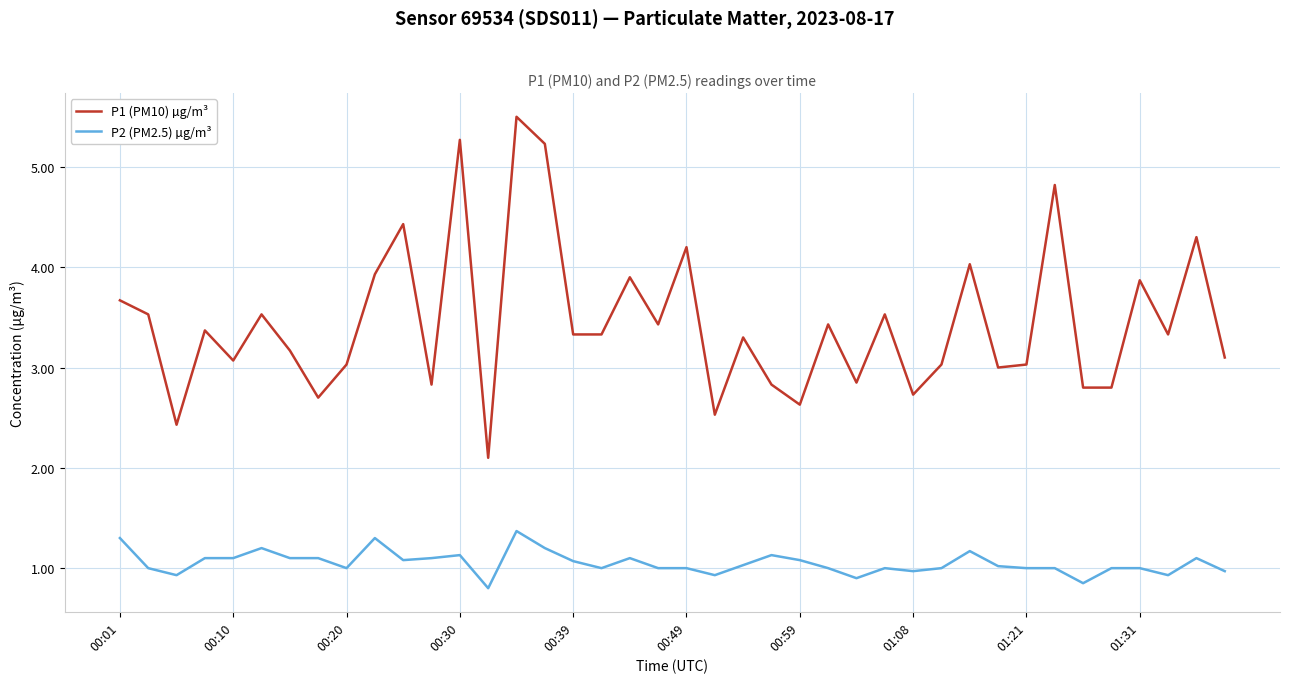

What is the difference between the maximum and minimum values in the P2 (PM2.5) µg/m³ series?

0.6